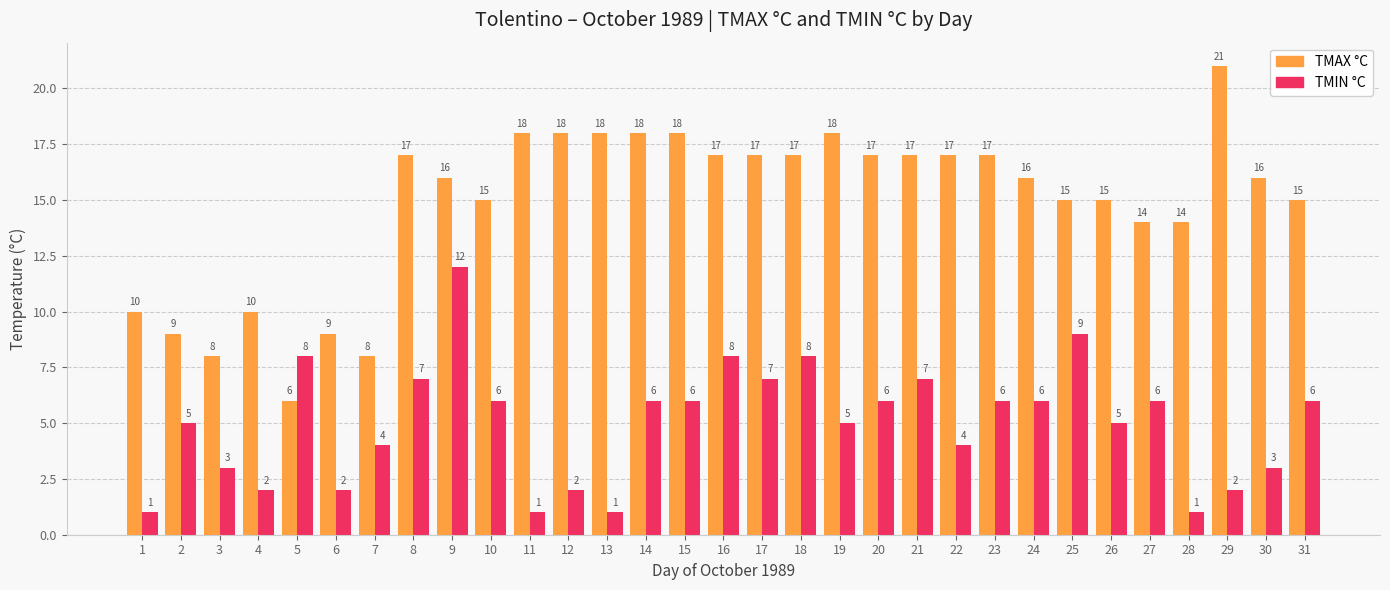

What is the spread (max minus min) of values at 27?

8